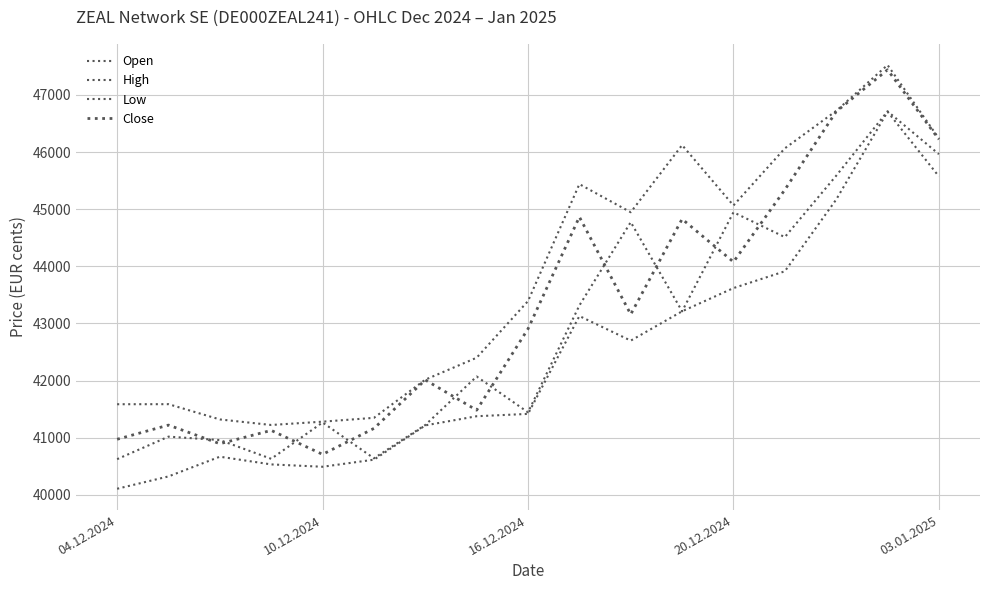

How many lines are shown in the chart?

4